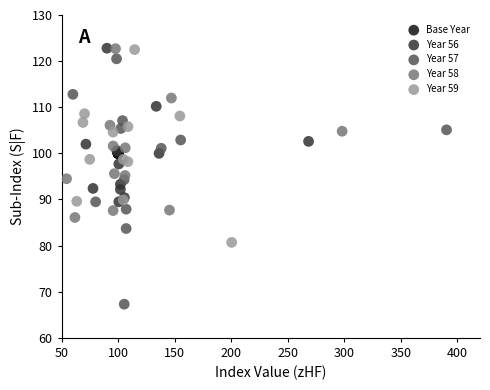

What are all the series names shown in the legend?

Base Year, Year 56, Year 57, Year 58, Year 59